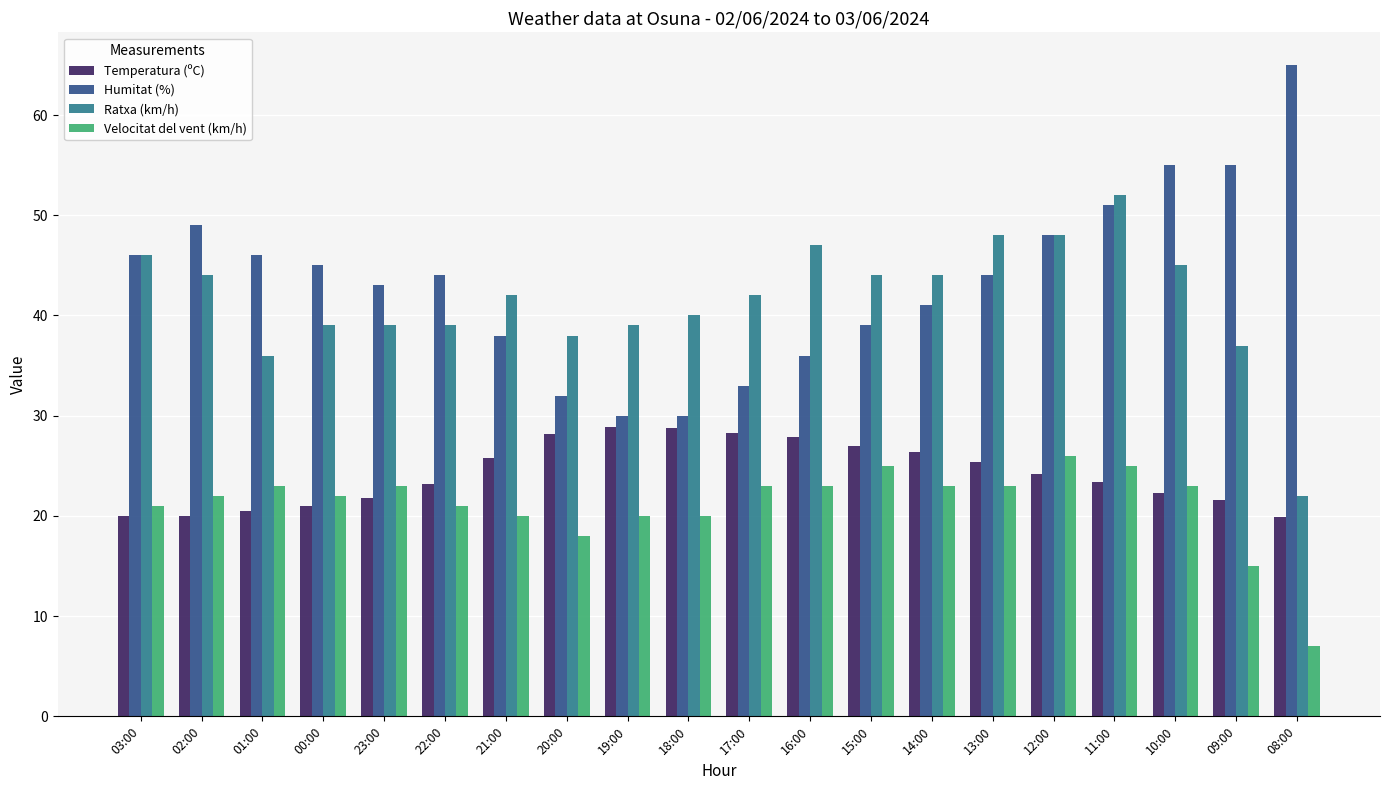

What position from the right is 08:00?

1